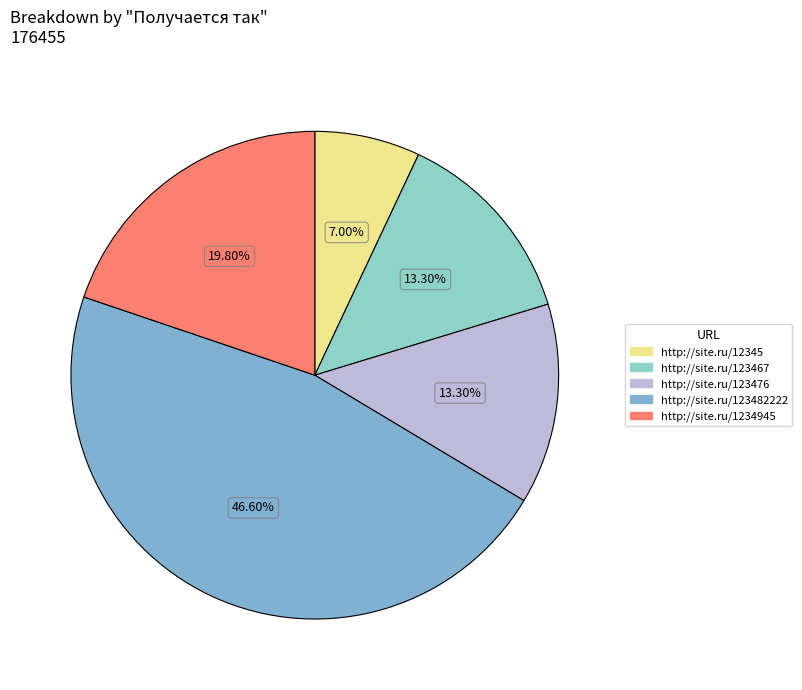

What is the largest slice in the pie chart?

http://site.ru/123482222